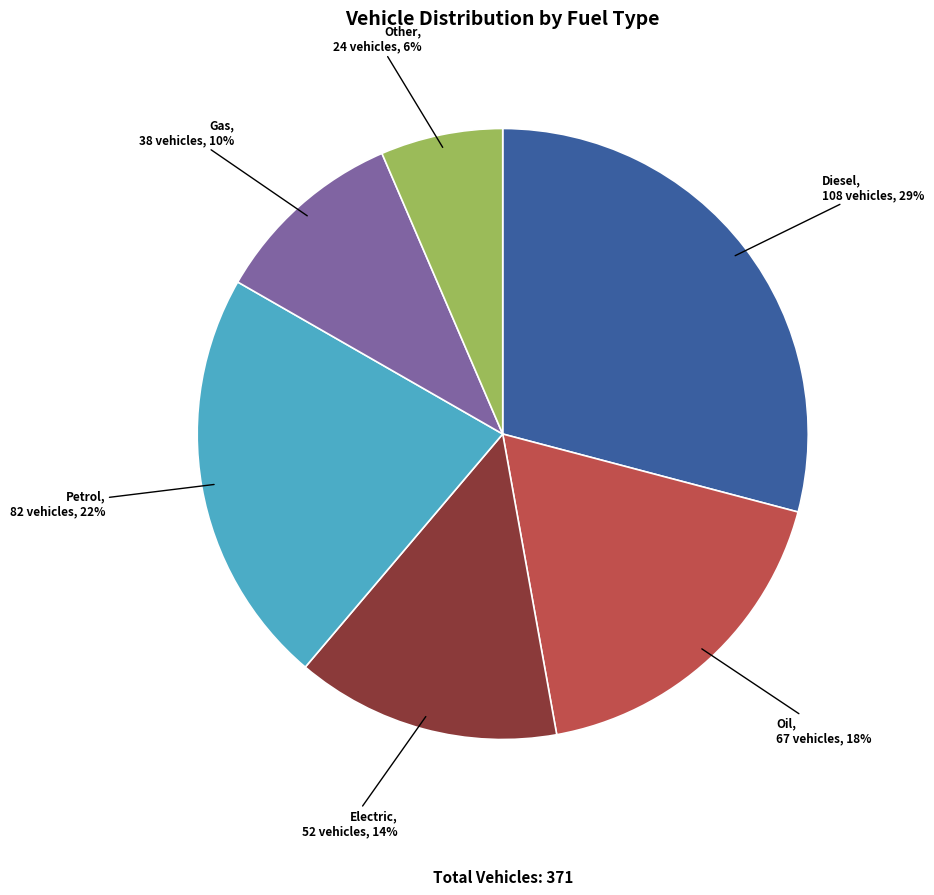

To the nearest percent, what is the average slice percentage?

17%